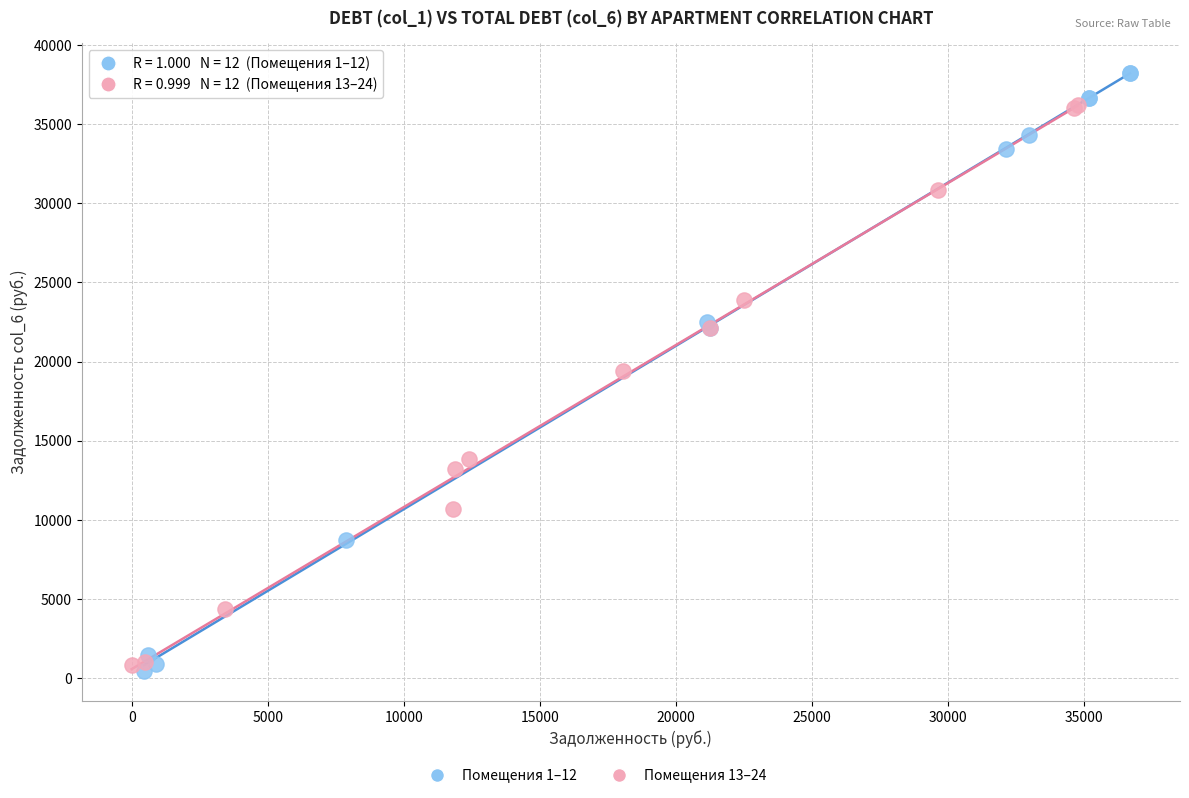

Which series has the largest Y range (max minus min)?

Помещения 1–12